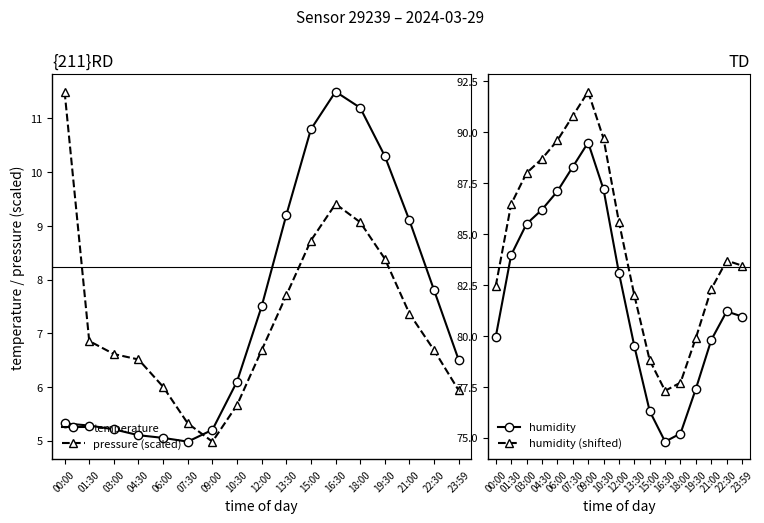

What are all the series names shown in the legend?

temperature, pressure (scaled), humidity, humidity (shifted)